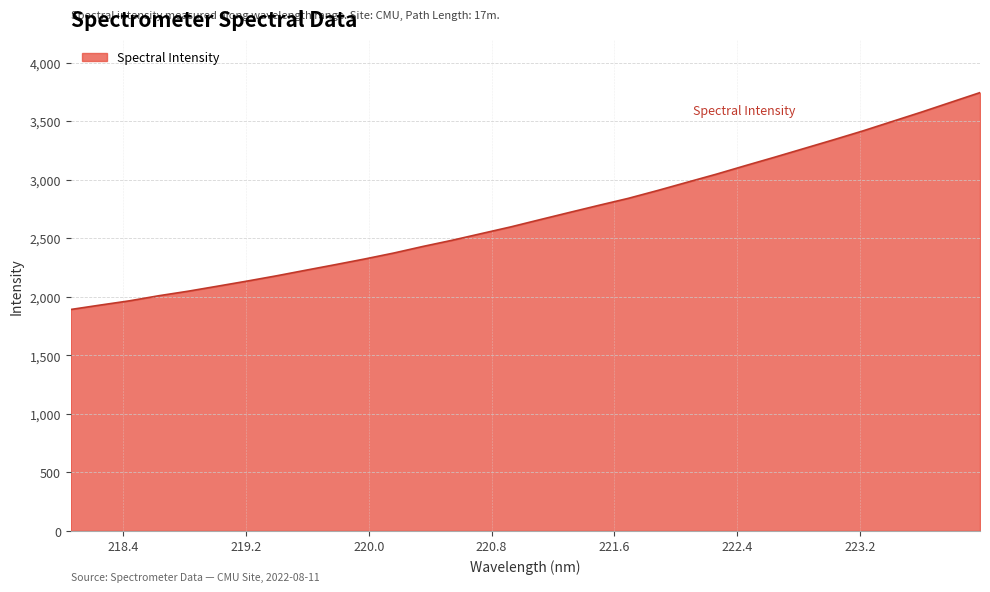

What is the smallest value displayed?

1891.0